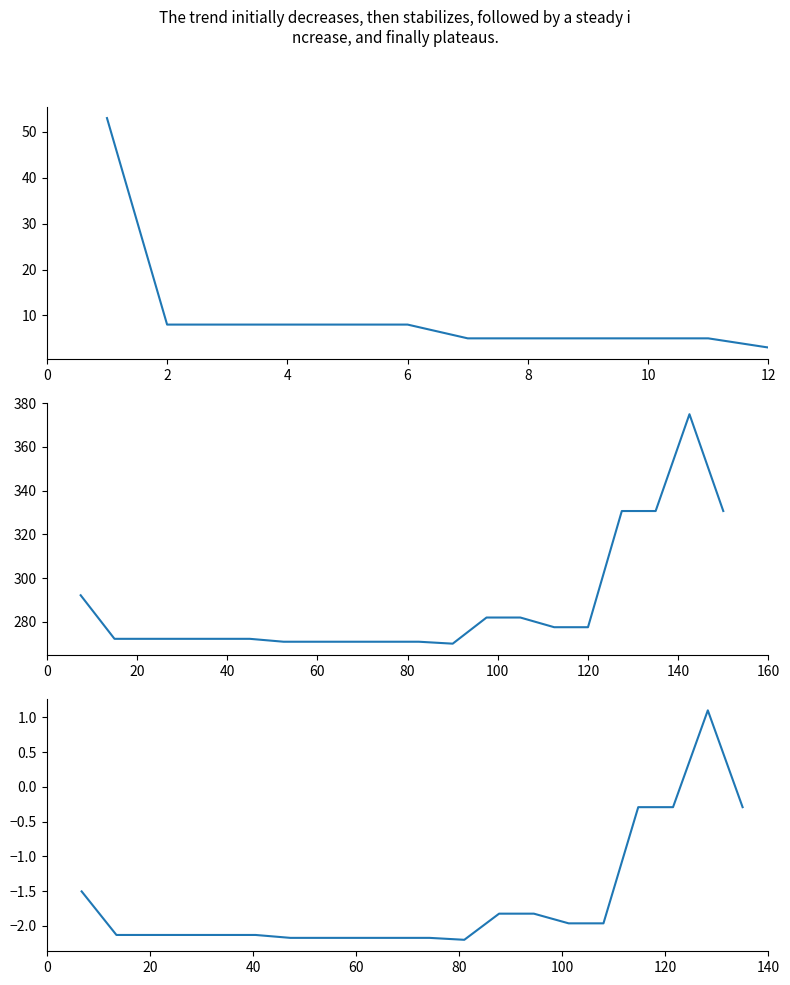

How many data points are less than -2?

11